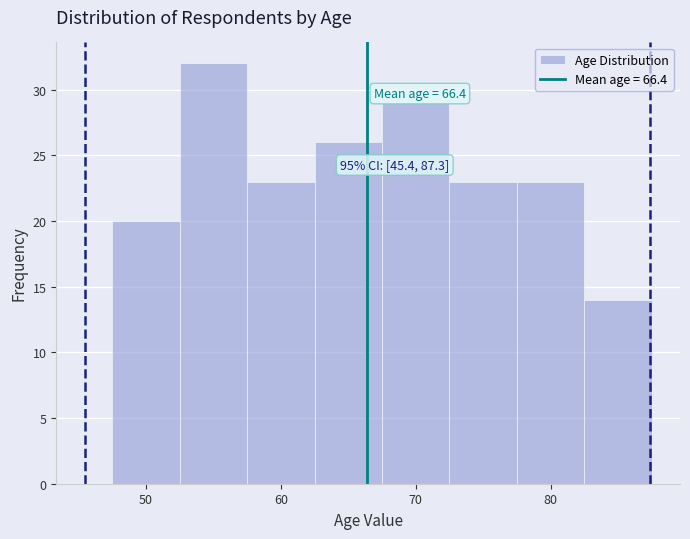

Over which range of the x-axis is the bar tallest?

52.5 to 57.5